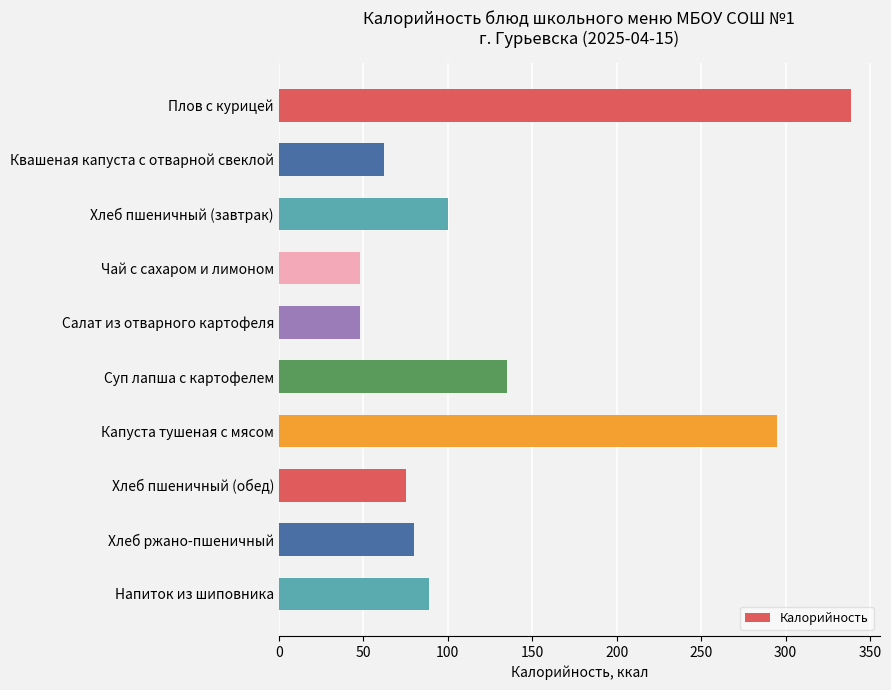

What is the ratio of the value at Чай с сахаром и лимоном to the value at Хлеб пшеничный (обед)?

0.6